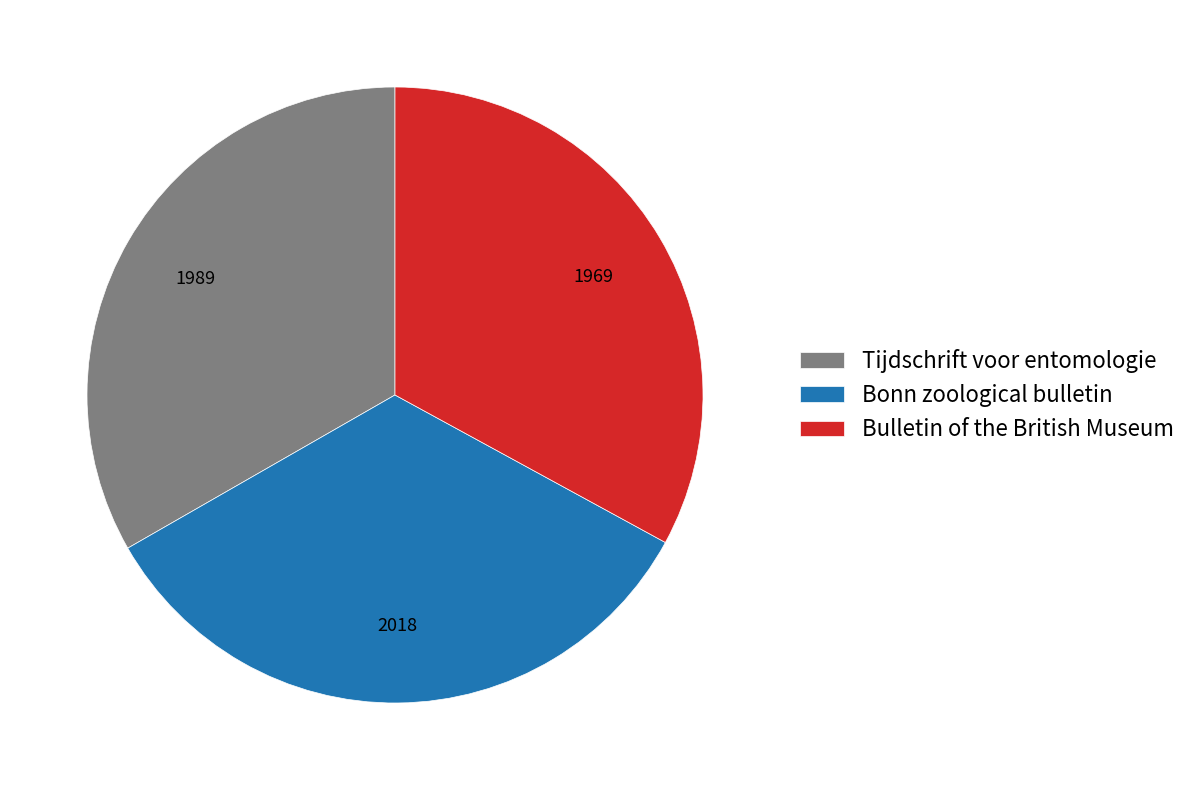

The Bulletin of the British Museum slice represents 33% of the pie. True or false?

True